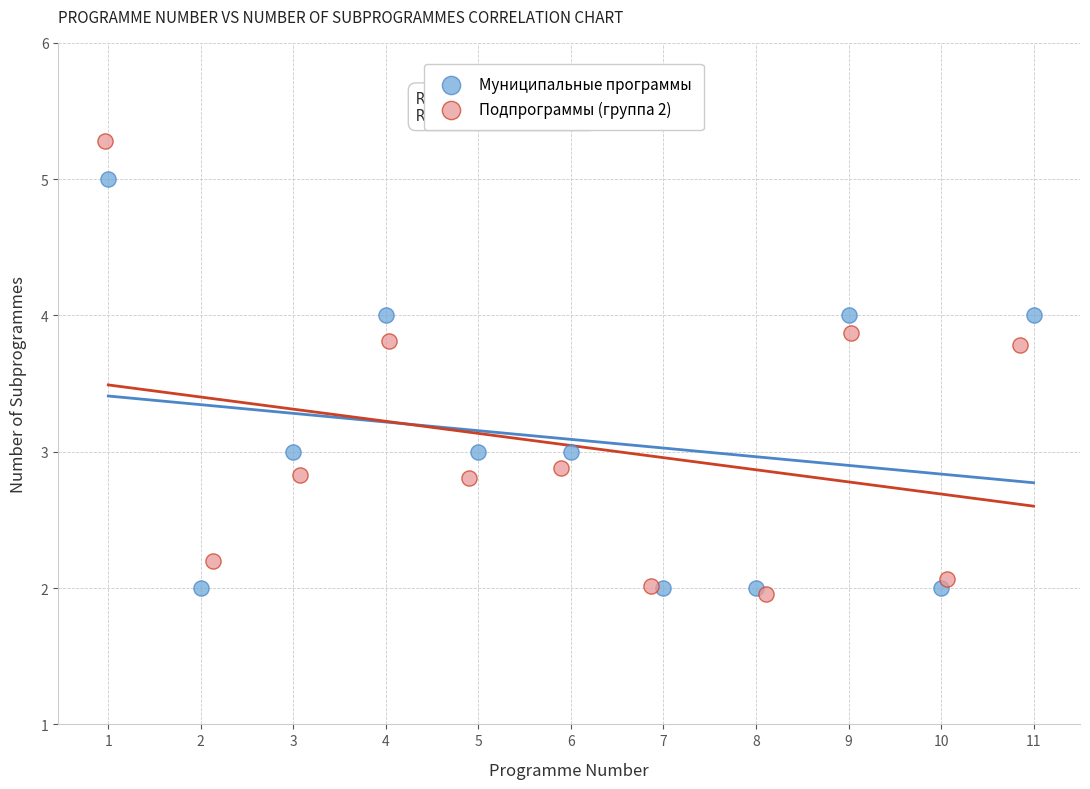

Which series has the widest spread of Y values?

Подпрограммы (группа 2)